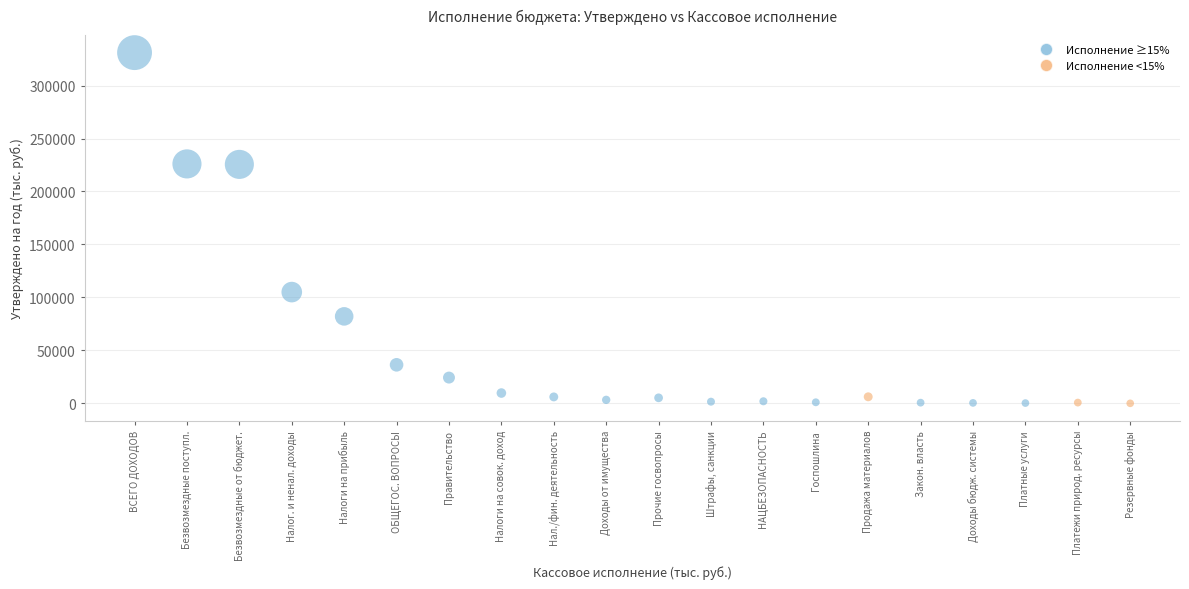

What is the range of Y values (max minus min)?

331029.7